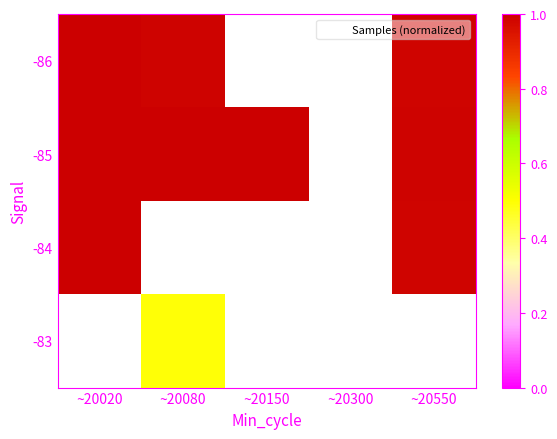

Rank the series by their average value, from highest to lowest.

-86, -85, -84, -83